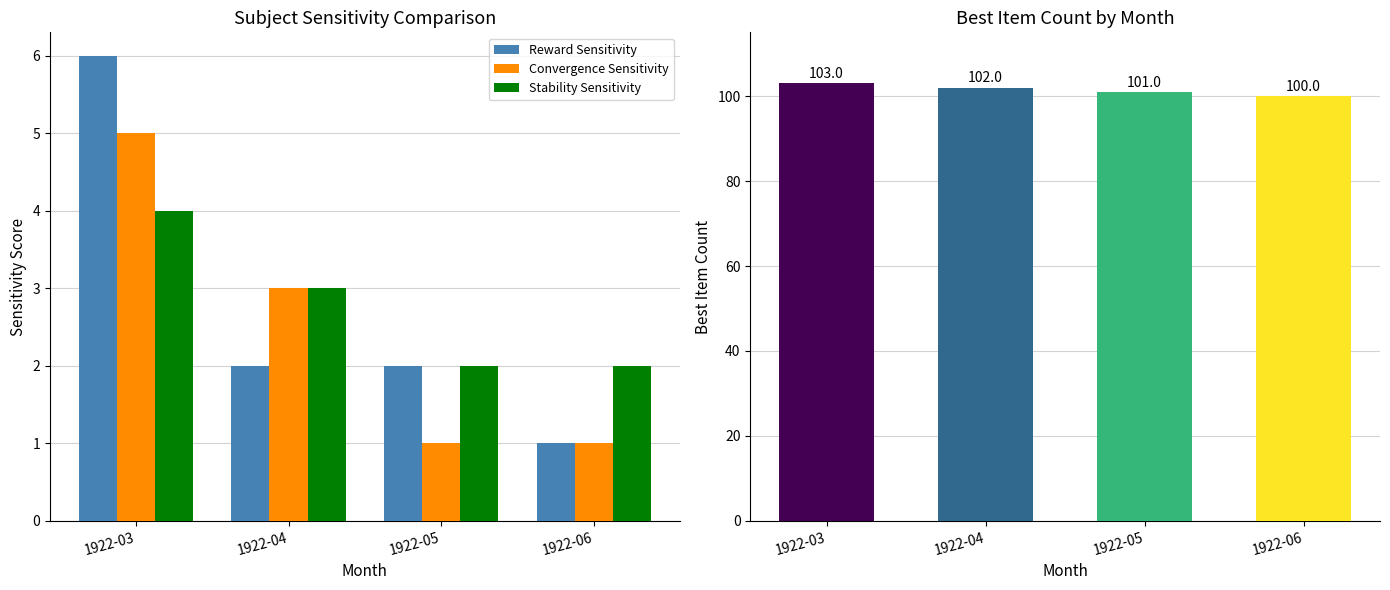

What are all the series names shown in the legend?

Reward Sensitivity, Convergence Sensitivity, Stability Sensitivity